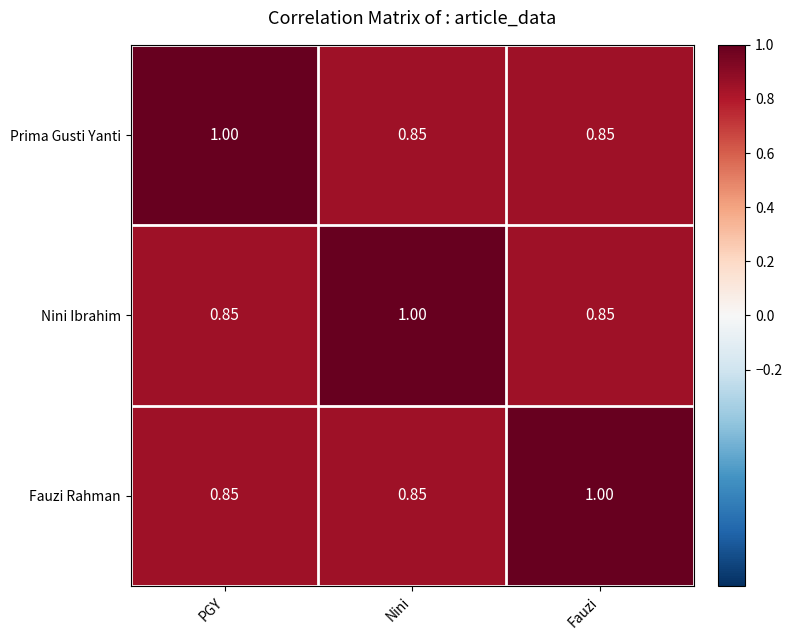

Is the value of Fauzi Rahman at PGY greater than the value of Nini Ibrahim at Nini?

No